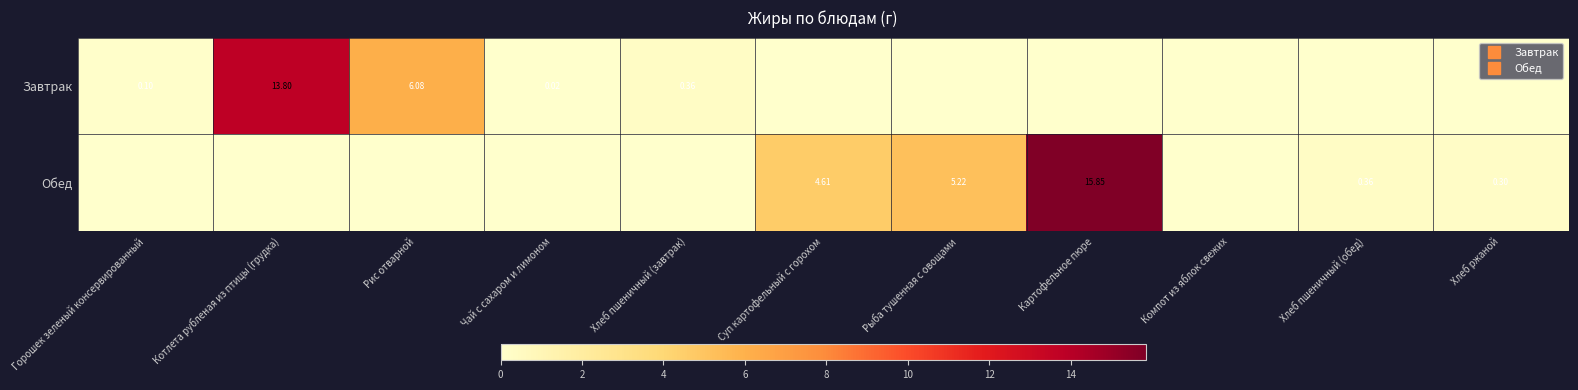

How many data points in Завтрак are above 0?

5